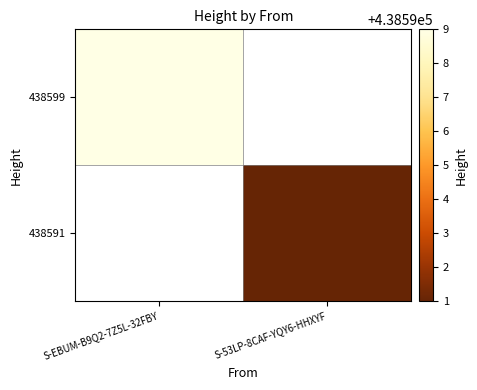

Rank the series at S-EBUM-B9Q2-7Z5L-32FBY from lowest to highest value.

438599, 438591